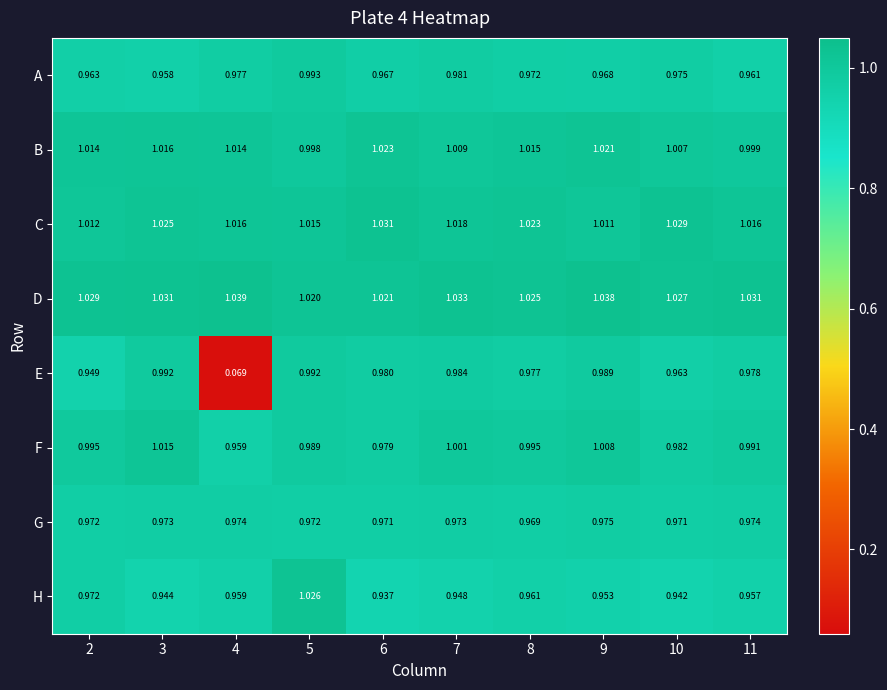

List the series in order of their peak value, lowest first.

G, E, A, F, B, H, C, D